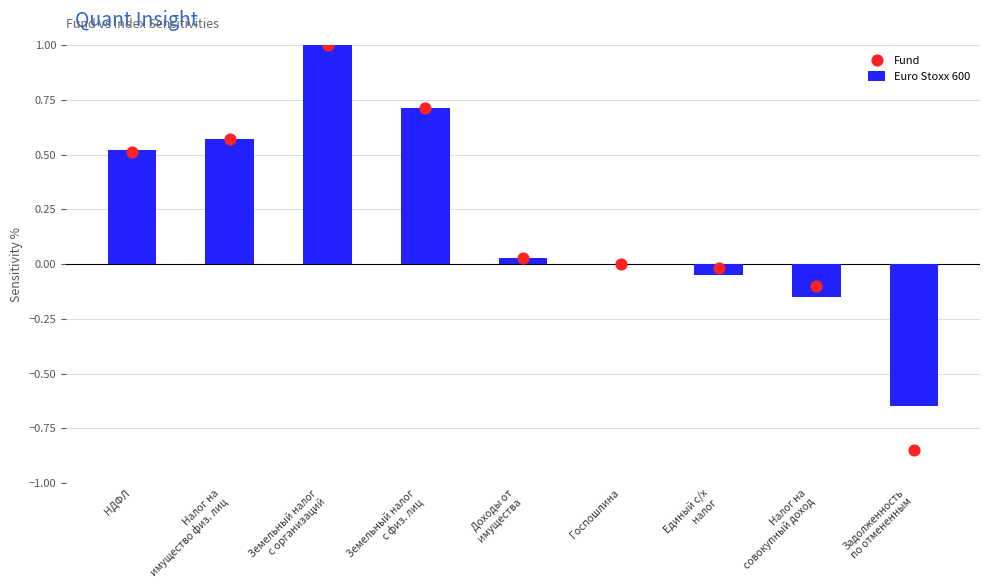

What are all the series names shown in the legend?

Euro Stoxx 600, Fund